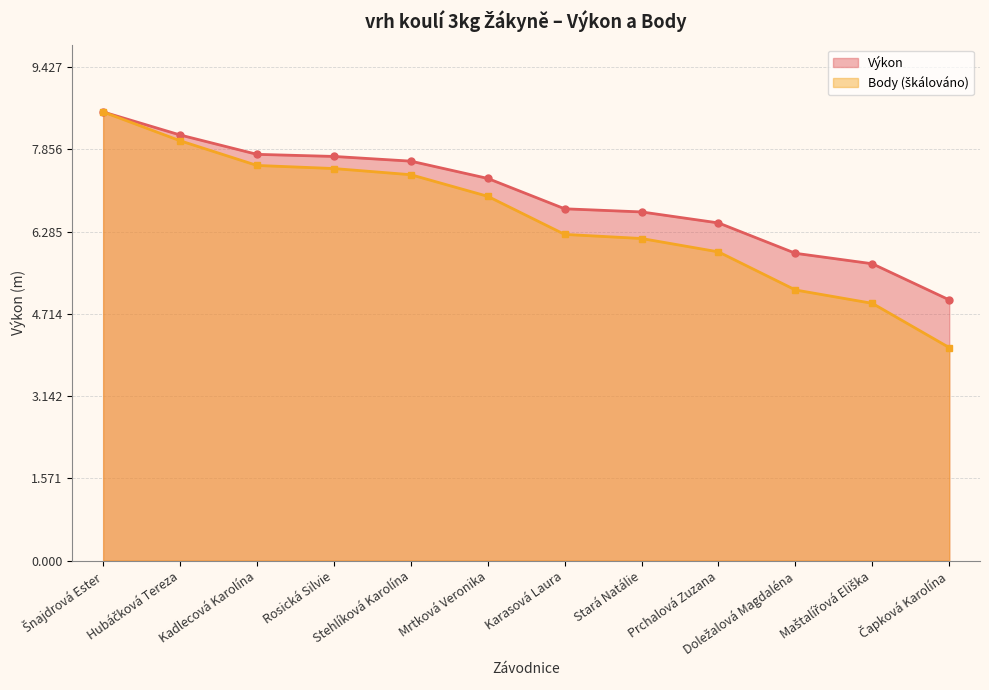

What is the label of the 3rd point from the right?

Doležalová Magdaléna